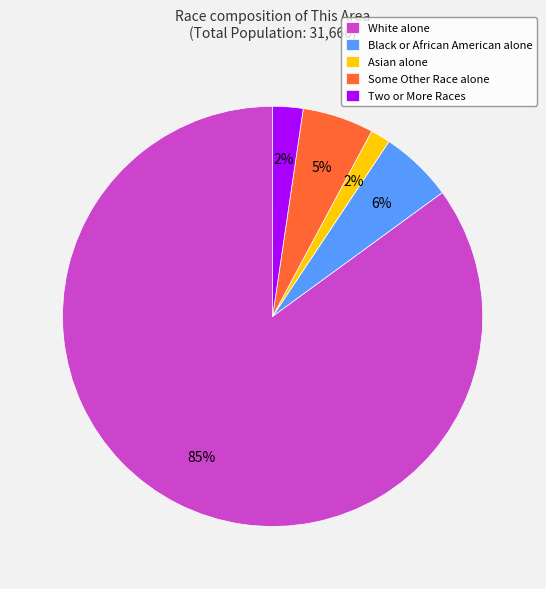

What is the largest slice in the pie chart?

White alone